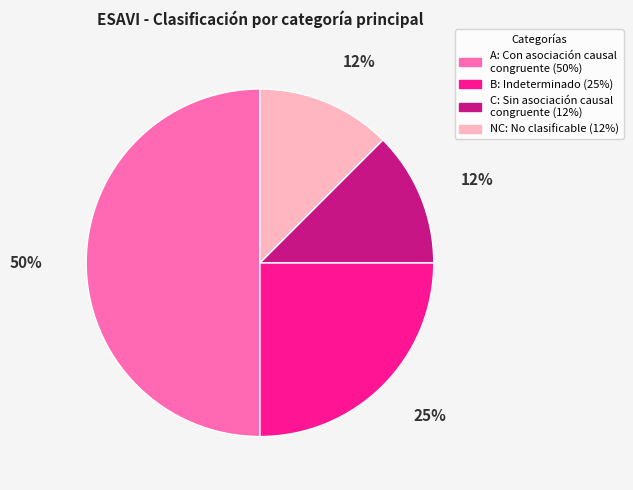

The B slice represents 20% of the pie. True or false?

False